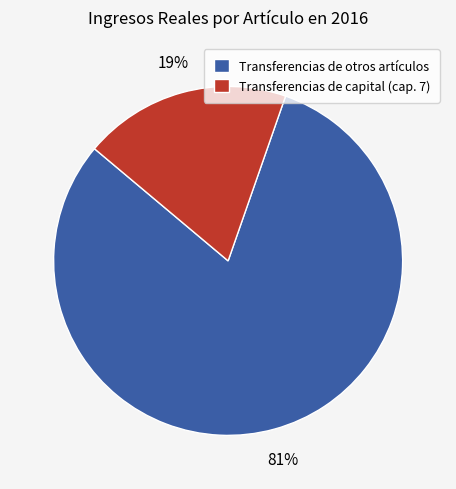

Count the number of slices in the pie.

2